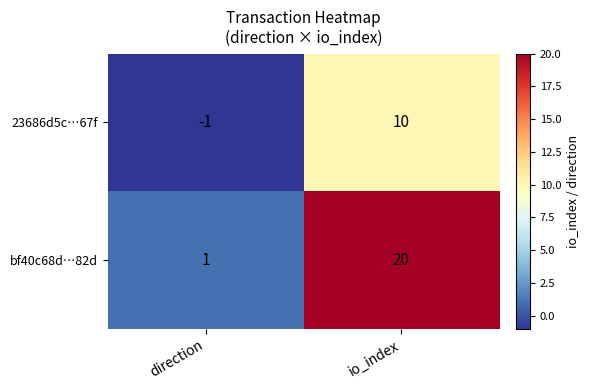

What is the sum of the bf40c68d…82d values at direction and io_index?

21